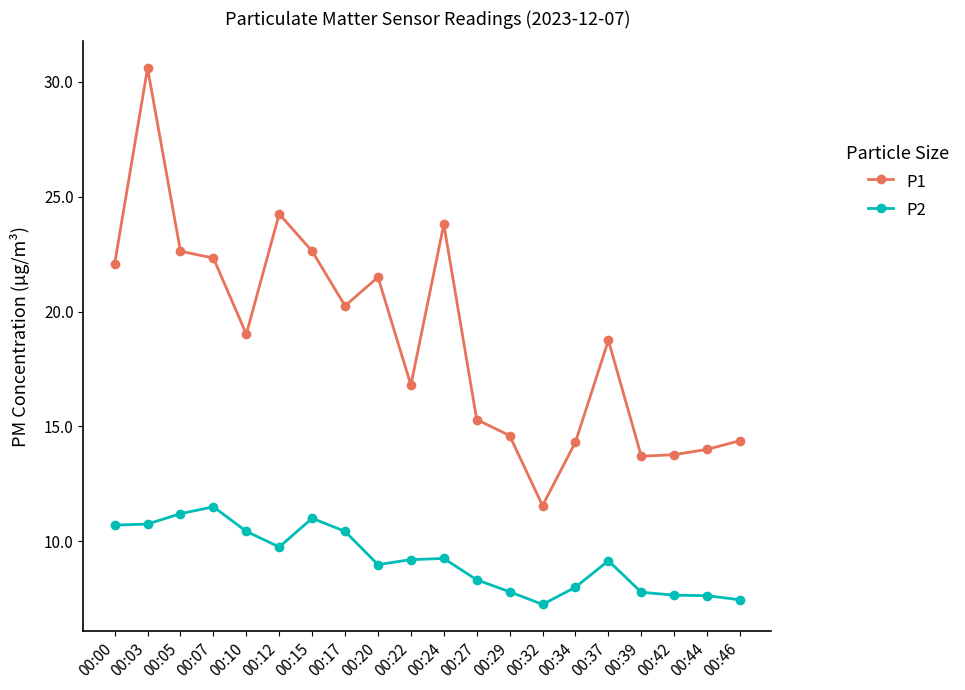

True or false: P2 and P1 intersect in this chart.

False